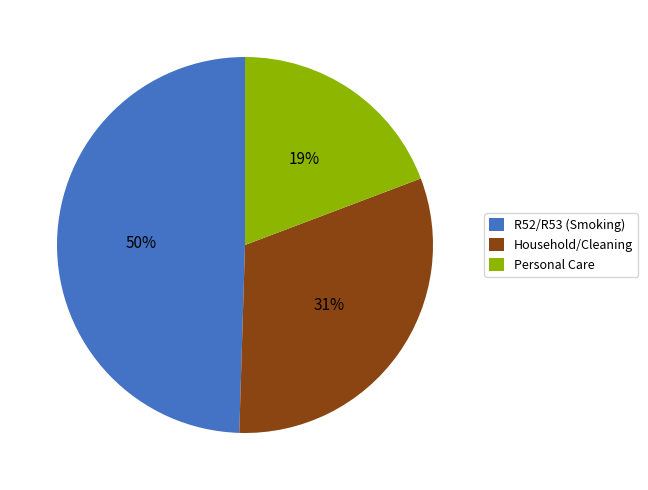

Does any single category account for the majority?

No